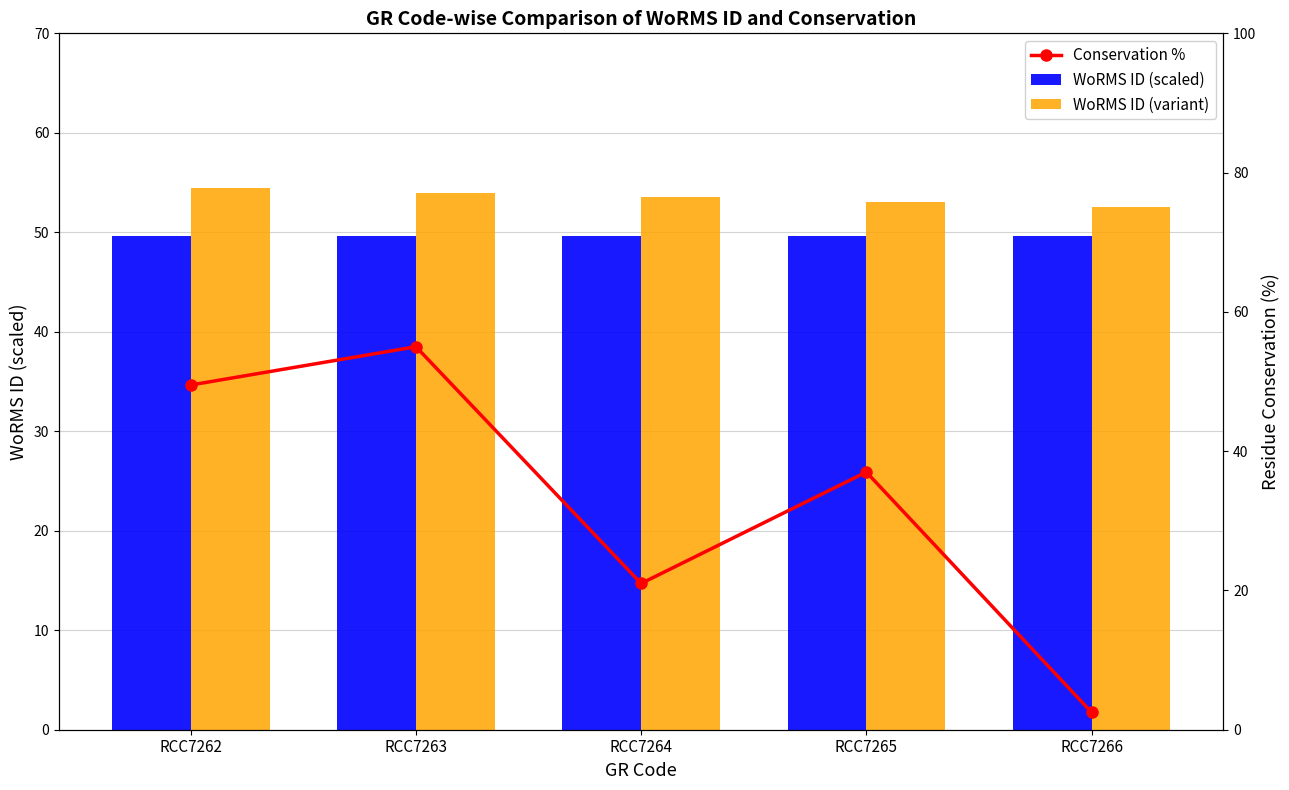

Rank the series at RCC7262 from highest to lowest value.

WoRMS ID (variant), WoRMS ID (scaled), Conservation %